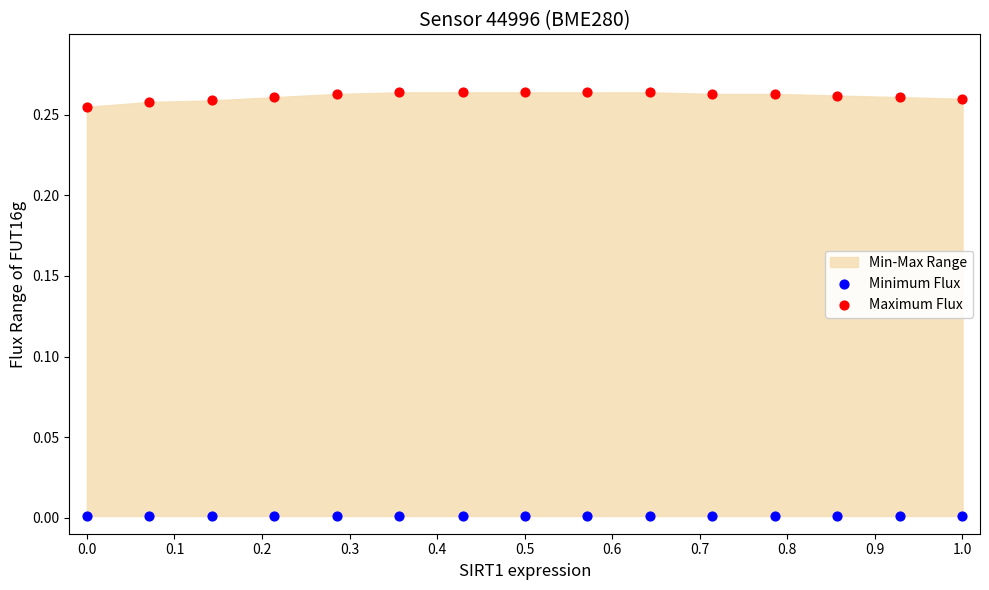

Which series reaches the maximum Y coordinate?

Maximum Flux